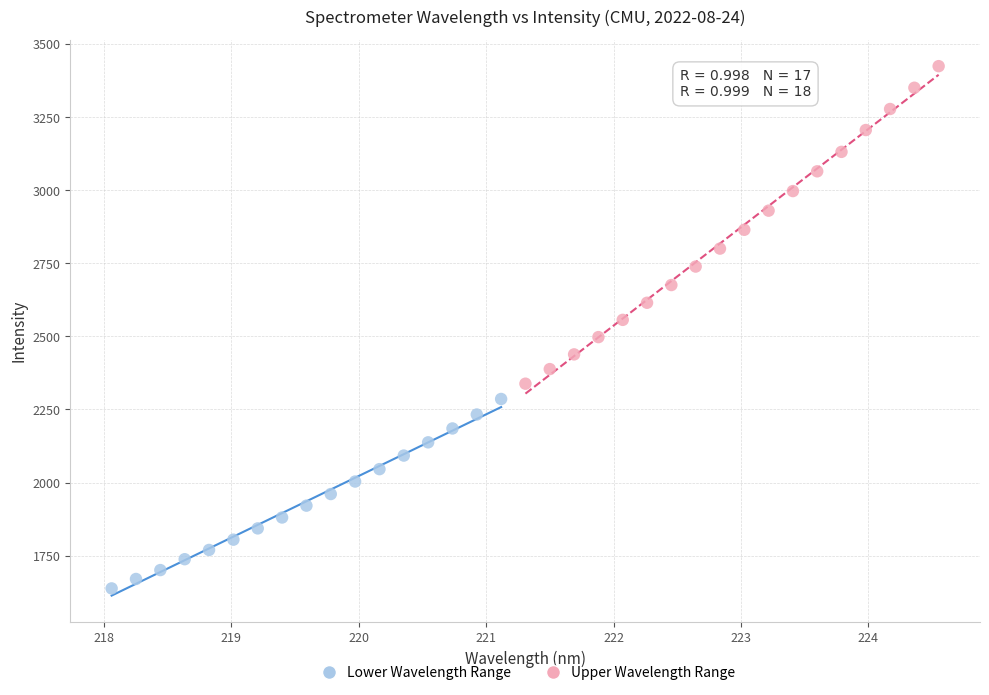

Which series contains the highest Y value?

Upper Wavelength Range